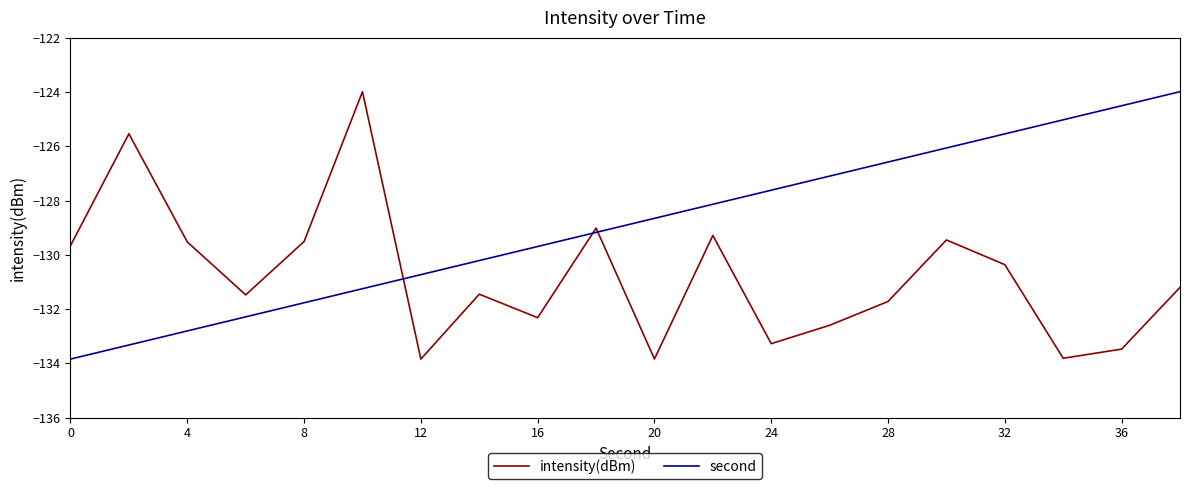

What is the maximum value for intensity(dBm)?

-124.0